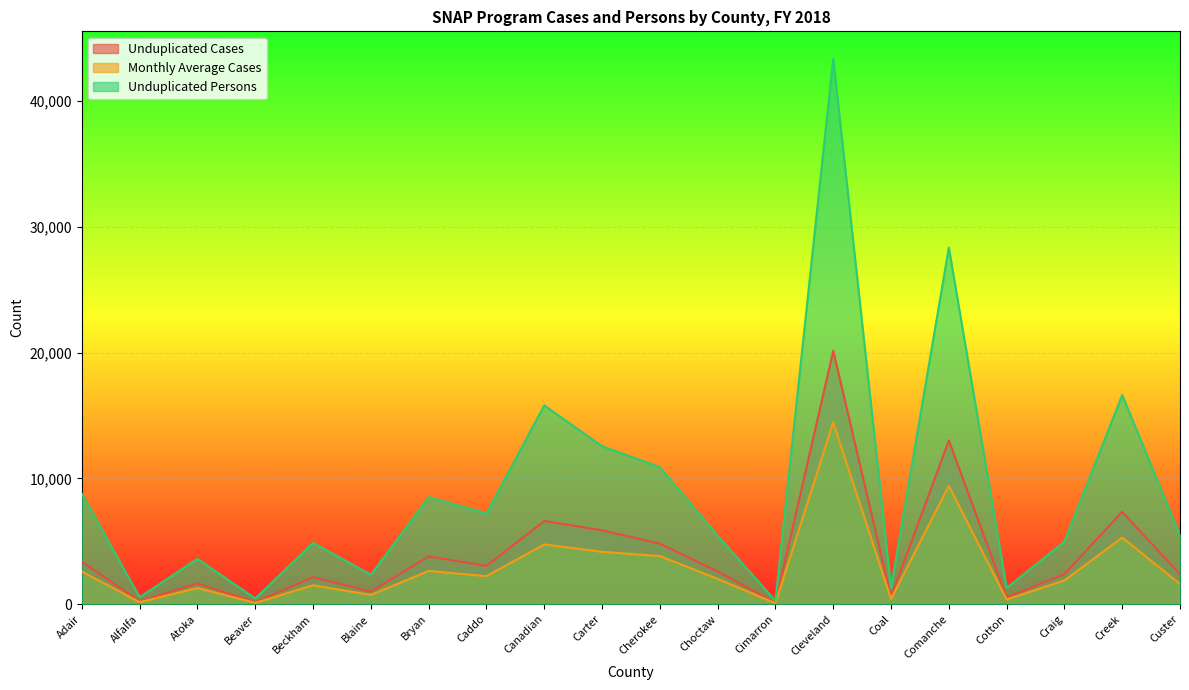

Reading right to left, transcribe all the data shown in this chart.

Unduplicated Cases: 2377	7344	2392	538	13017	565	20139	101	2604	4808	5876	6615	3046	3796	1001	2150	156	1659	233	3373
Monthly Average Cases: 1609	5296	1887	380	9408	420	14451	81	2017	3827	4166	4750	2231	2646	739	1508	108	1286	166	2590
Unduplicated Persons: 5462	16623	4970	1288	28337	1306	43355	267	5439	10887	12558	15799	7223	8499	2345	4876	457	3605	558	8770